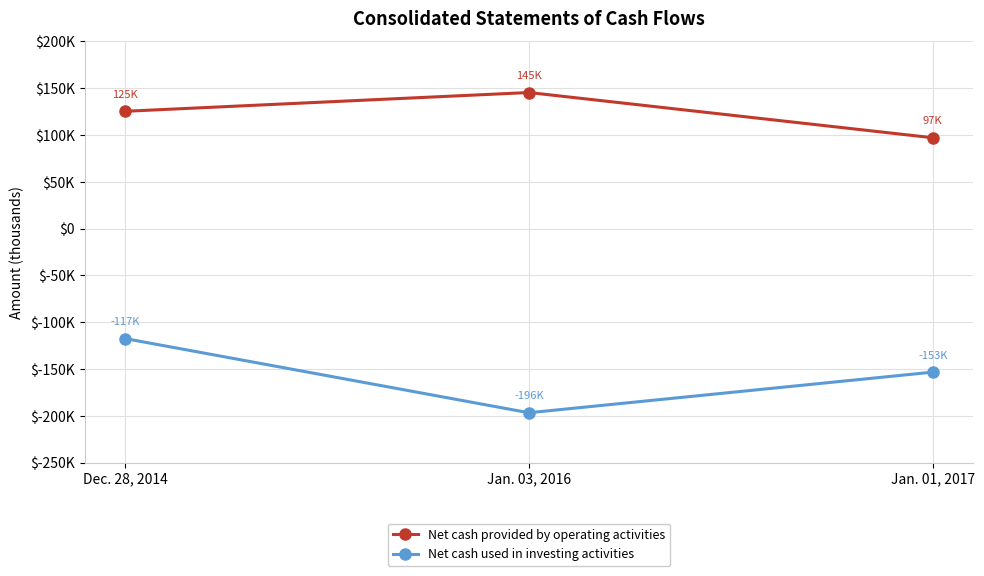

The value of Net cash used in investing activities at Jan. 01, 2017 is -153252. True or false?

True